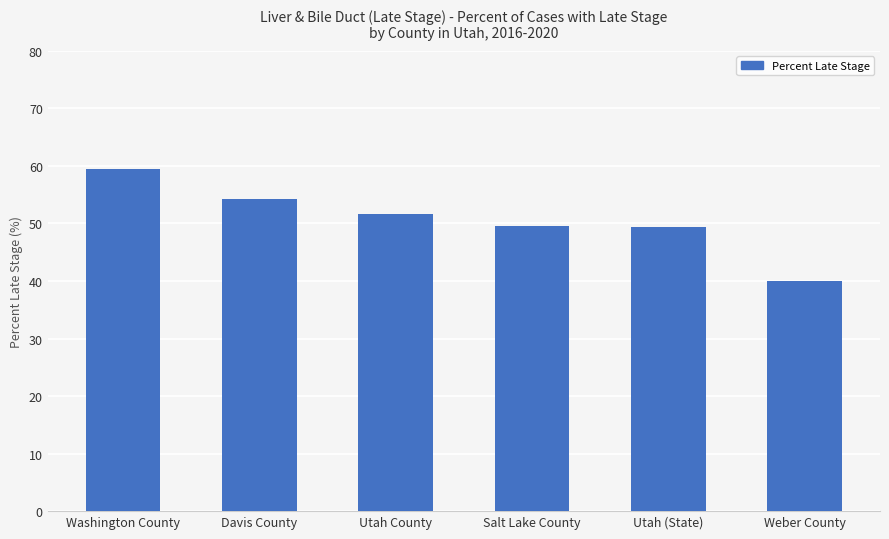

The value at Utah (State) is 27.3. True or false?

False